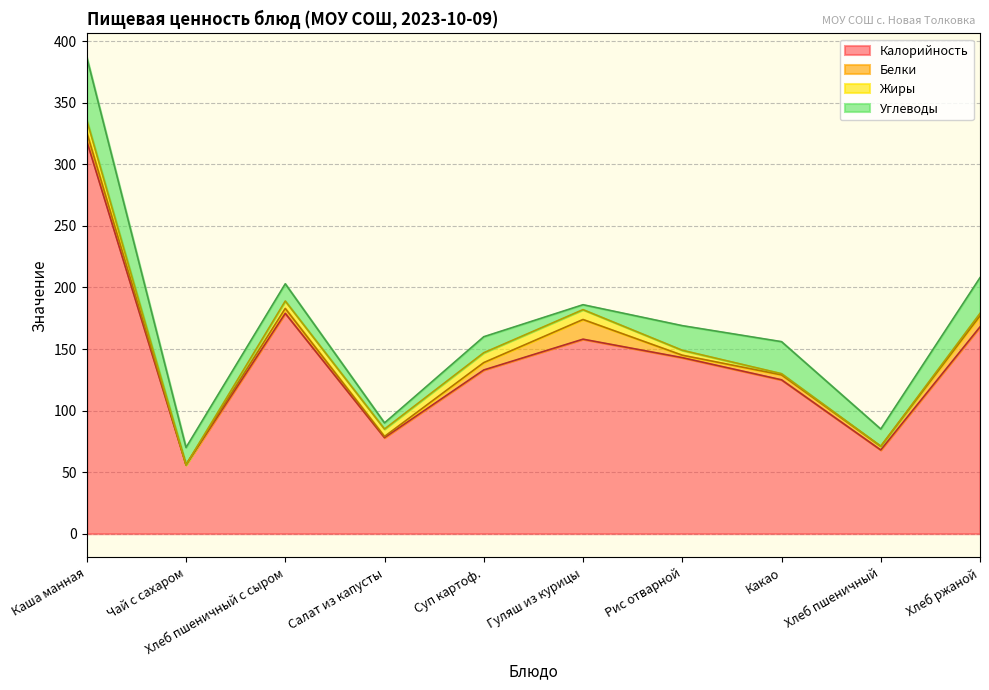

Which label corresponds to the smallest value in the chart?

Чай с сахаром